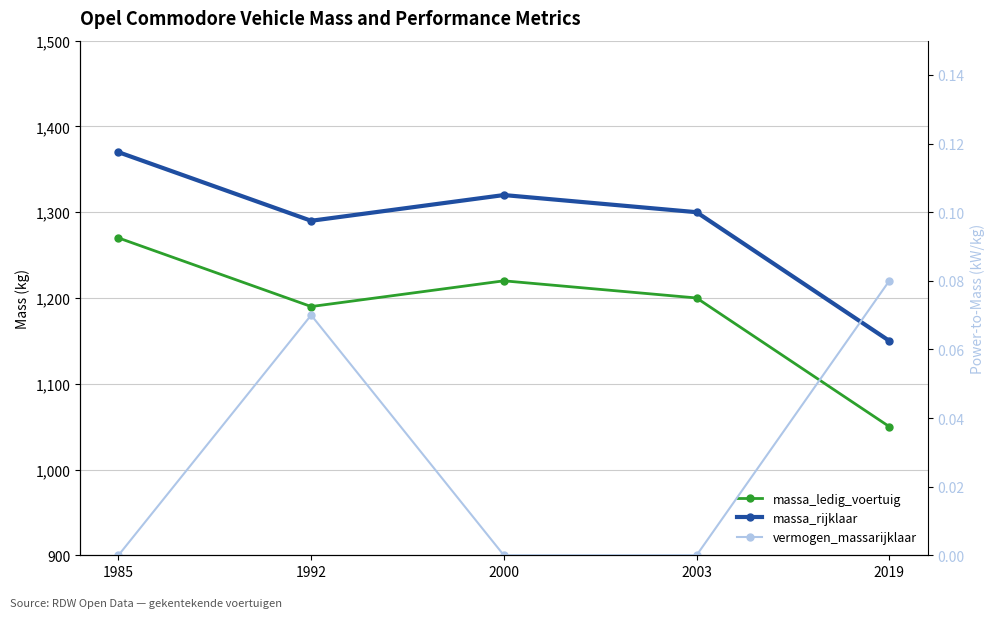

Where does the massa_ledig_voertuig series first go above 1200?

1985